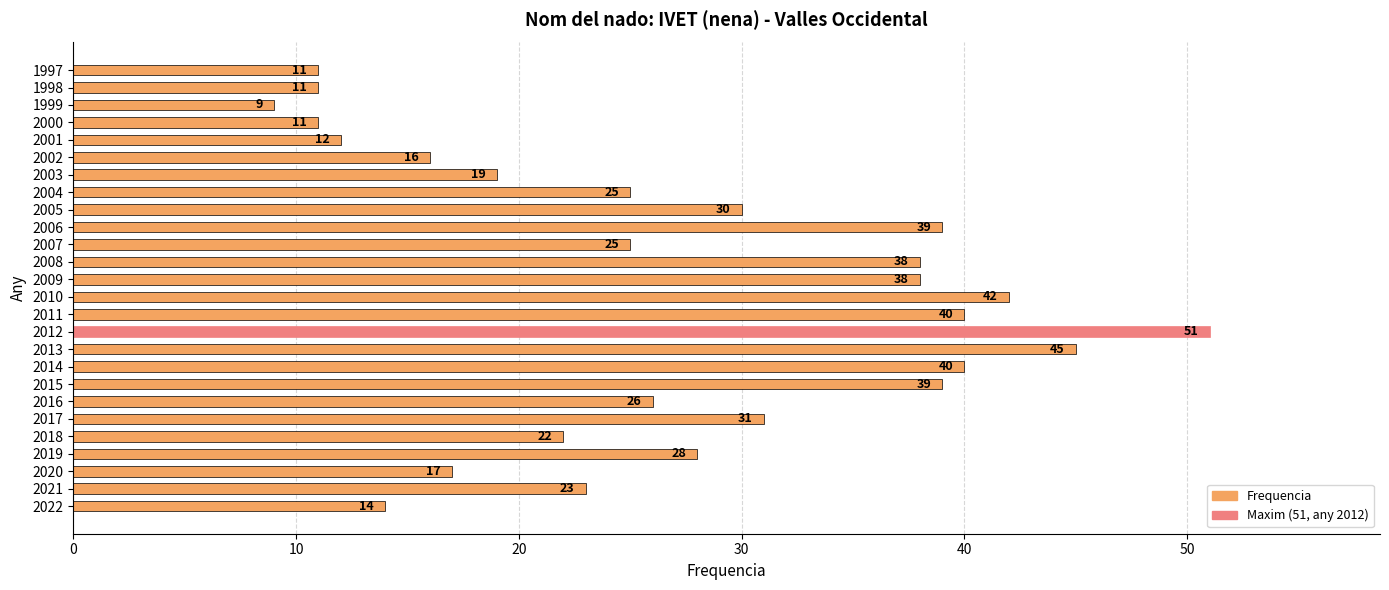

Between 2018 and 2016, which is larger?

2016